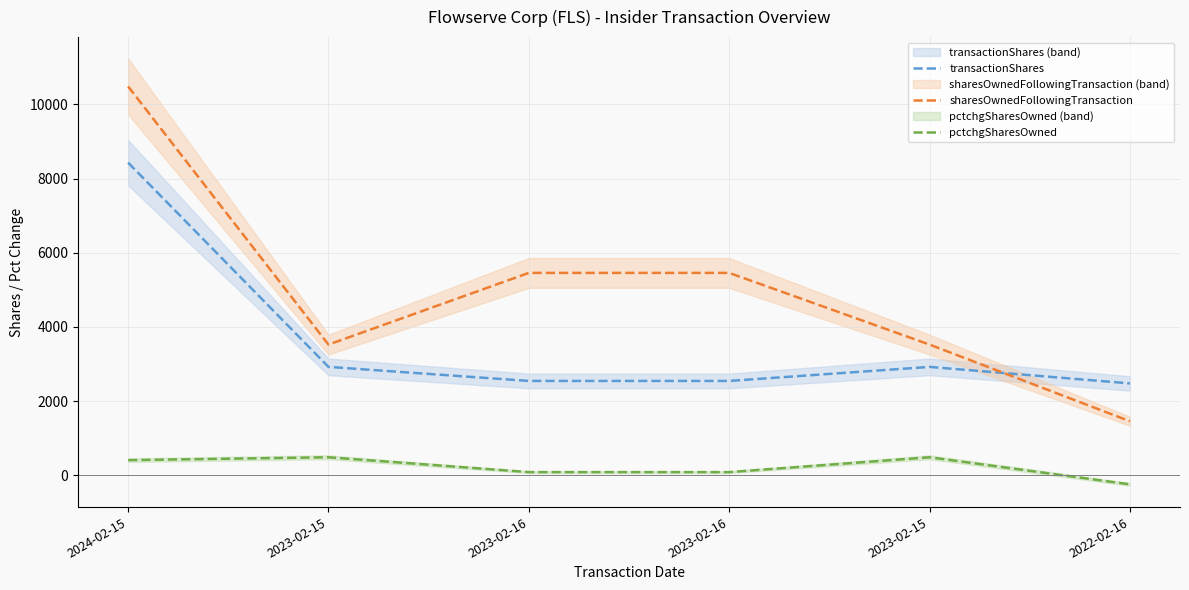

The pctchgSharesOwned series shows 642 at 2024-02-15. True or false?

False